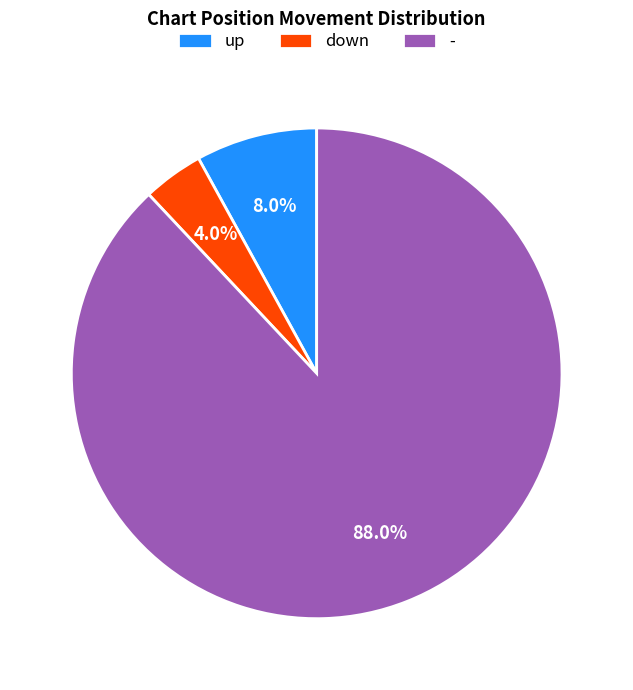

Rank the categories by value from highest to lowest.

-, up, down